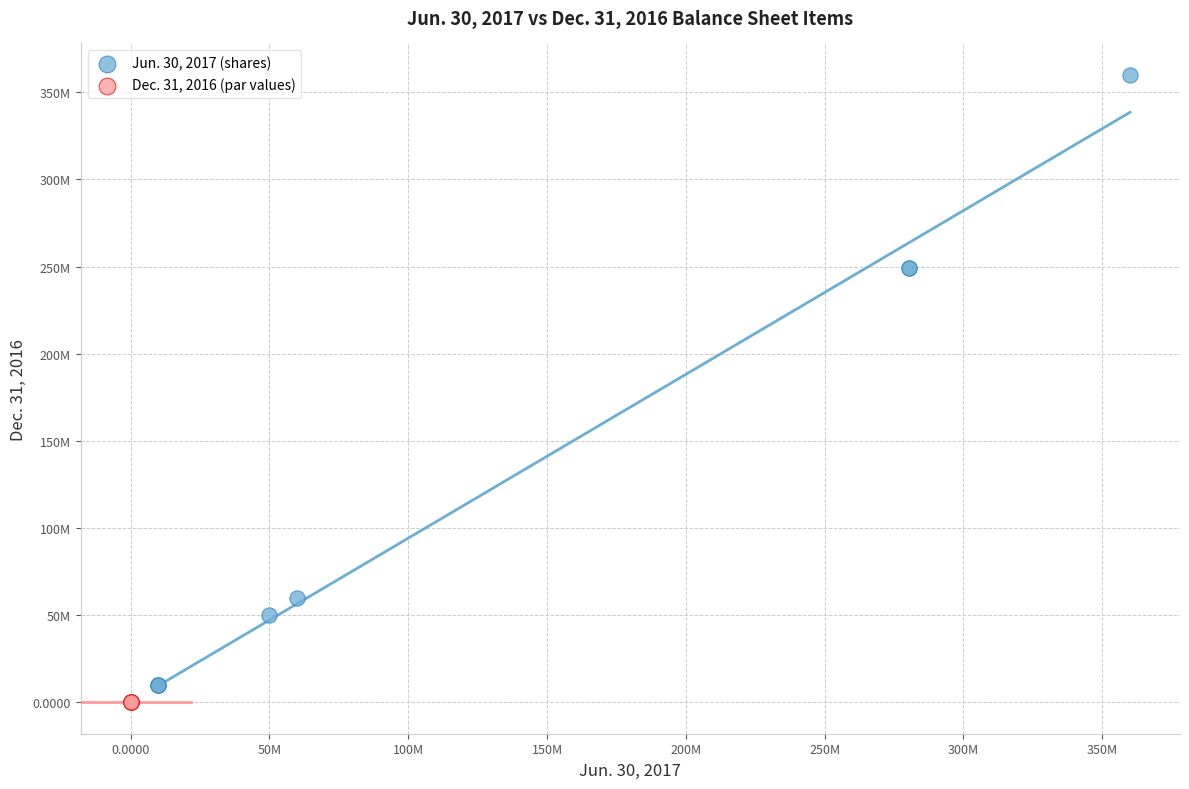

What are all the series names shown in the legend?

Jun. 30, 2017 (shares), Dec. 31, 2016 (par values)